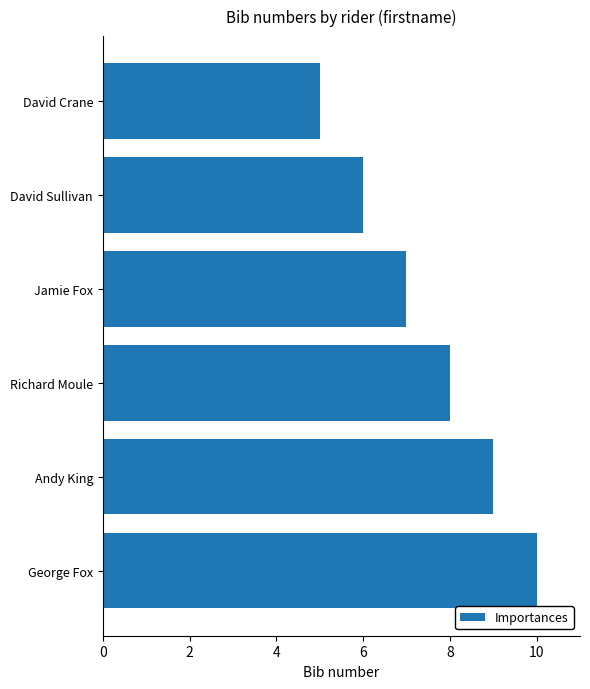

What is the greatest value displayed?

10